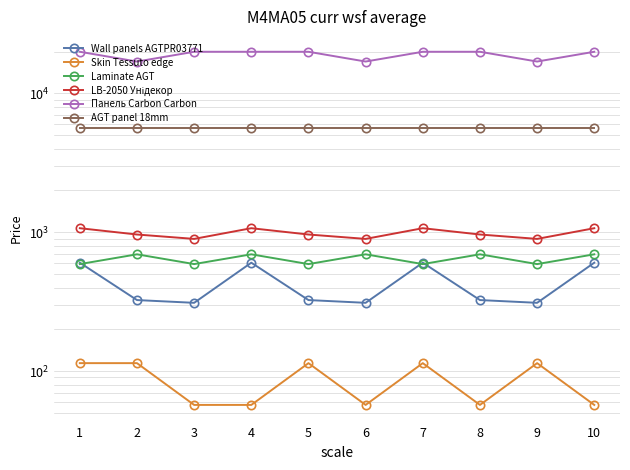

What is the total value across all series at 5?

27630.3